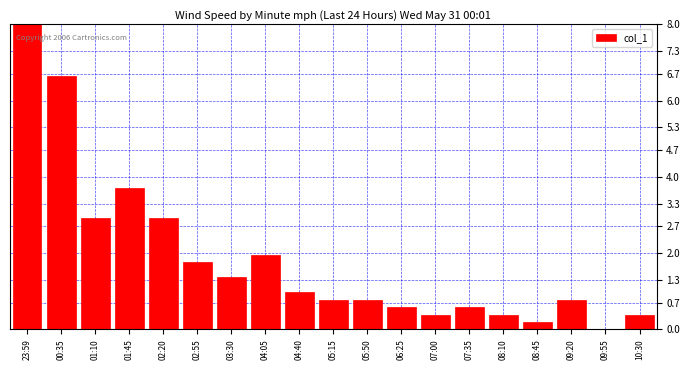

Reading left to right, extract all data points from this chart.

23:59=8.0	00:35=6.6	01:10=2.9	01:45=3.7	02:20=2.9	02:55=1.8	03:30=1.4	04:05=2.0	04:40=1.0	05:15=0.8	05:50=0.8	06:25=0.6	07:00=0.4	07:35=0.6	08:10=0.4	08:45=0.2	09:20=0.8	09:55=0.0	10:30=0.4